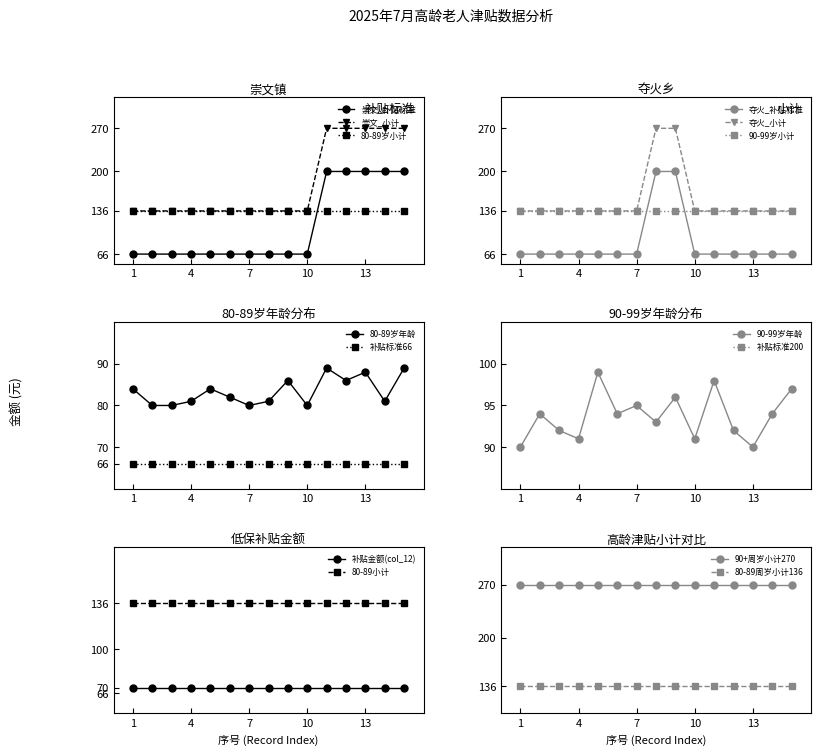

True or false: 崇文_补贴标准 and 崇文_小计 cross at least once.

False